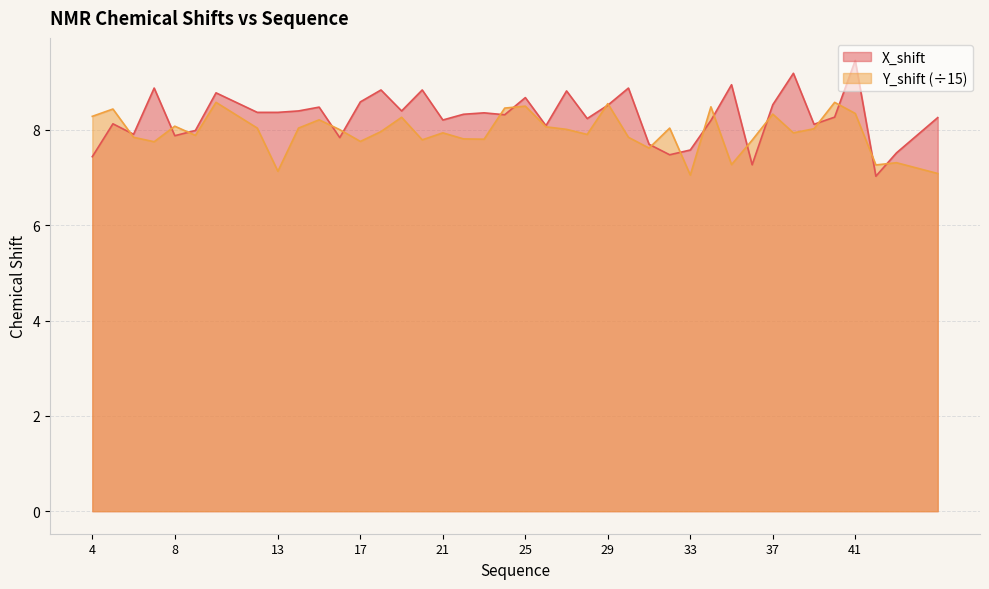

Reading left to right, transcribe all the data shown in this chart.

X_shift: 4=7.4	5=8.1	6=7.9	7=8.9	8=7.9	9=8.0	10=8.8	12=8.4	13=8.4	14=8.4	15=8.5	16=7.8	17=8.6	18=8.8	19=8.4	20=8.8	21=8.2	22=8.3	23=8.4	24=8.3	25=8.7	26=8.1	27=8.8	28=8.2	29=8.5	30=8.9	31=7.7	32=7.5	33=7.6	34=8.2	35=8.9	36=7.3	37=8.5	38=9.2	39=8.1	40=8.3	41=9.5	42=7.0	43=7.5	45=8.3
Y_shift: 4=8.3	5=8.4	6=7.8	7=7.8	8=8.1	9=7.9	10=8.6	12=8.0	13=7.1	14=8.0	15=8.2	16=8.0	17=7.8	18=8.0	19=8.3	20=7.8	21=7.9	22=7.8	23=7.8	24=8.5	25=8.5	26=8.1	27=8.0	28=7.9	29=8.6	30=7.8	31=7.6	32=8.0	33=7.1	34=8.5	35=7.3	36=7.8	37=8.3	38=7.9	39=8.0	40=8.6	41=8.3	42=7.3	43=7.3	45=7.1